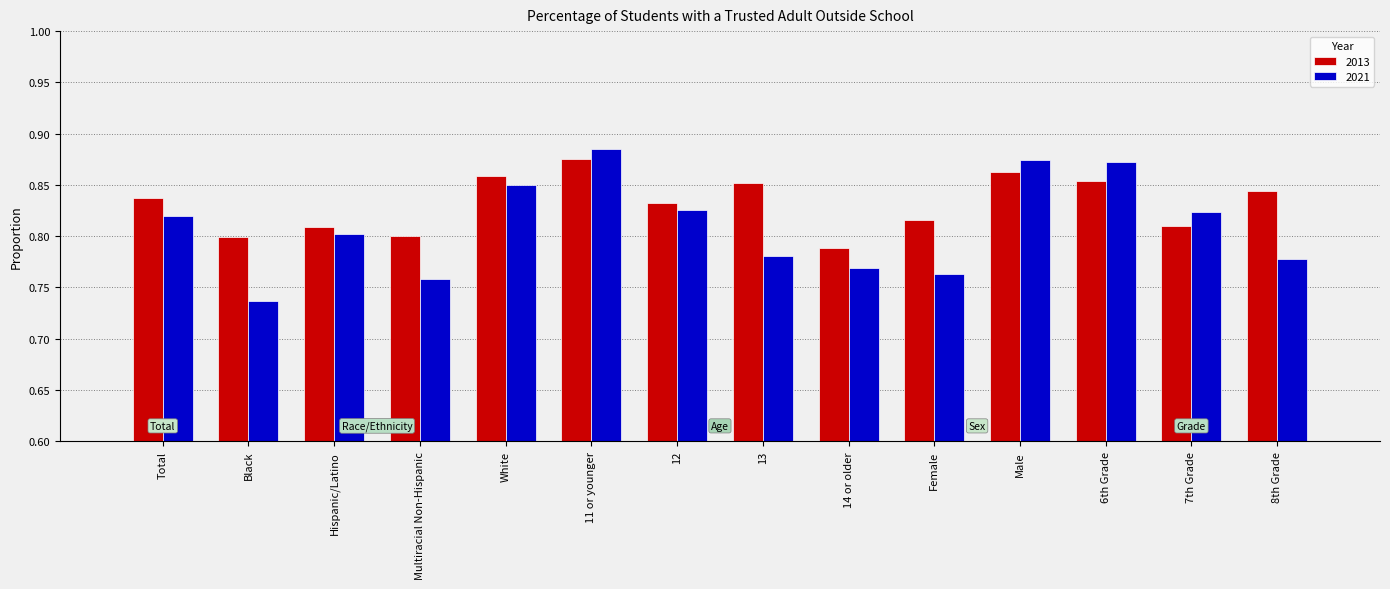

Count the 2021 values in the range 0 to 1.

14